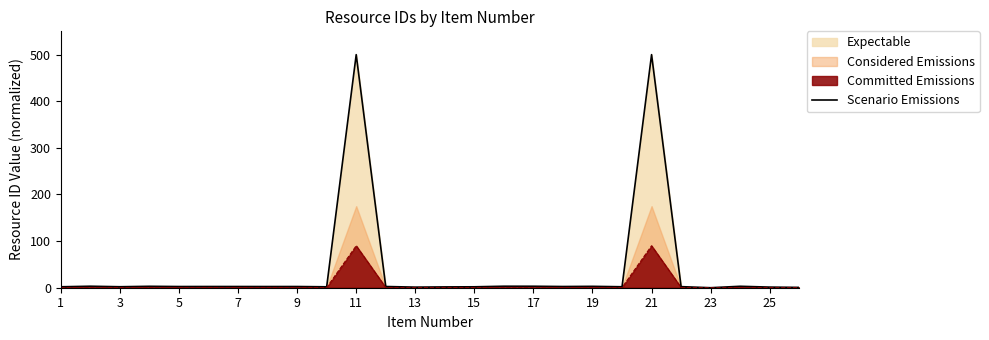

The Scenario Emissions series shows 0.0 at 23. True or false?

True